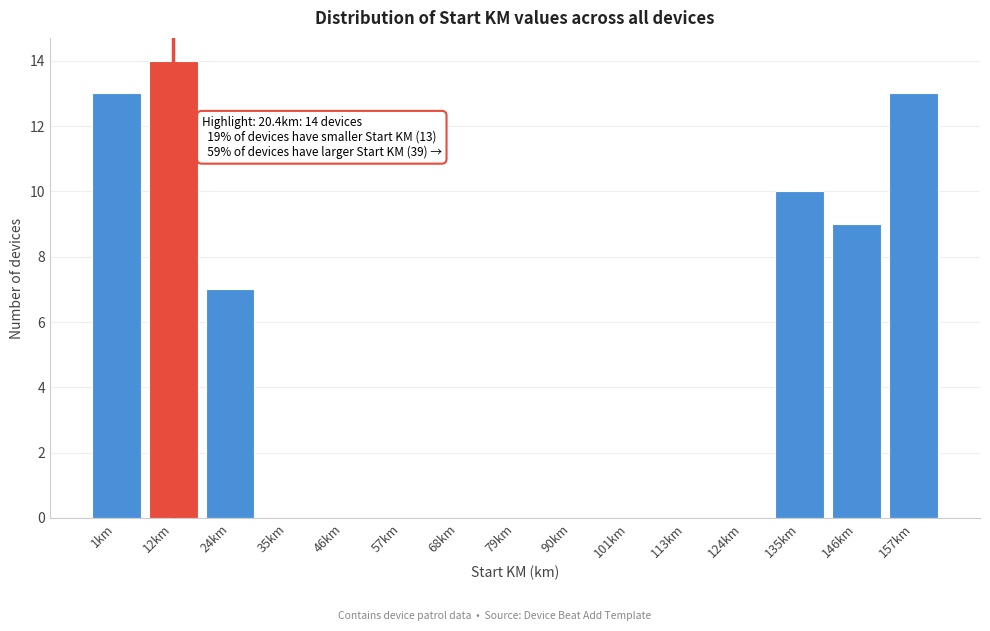

Reading right to left, extract all data points from this chart.

157km=13	146km=9	135km=10	124km=0	113km=0	101km=0	90km=0	79km=0	68km=0	57km=0	46km=0	35km=0	24km=7	12km=14	1km=13